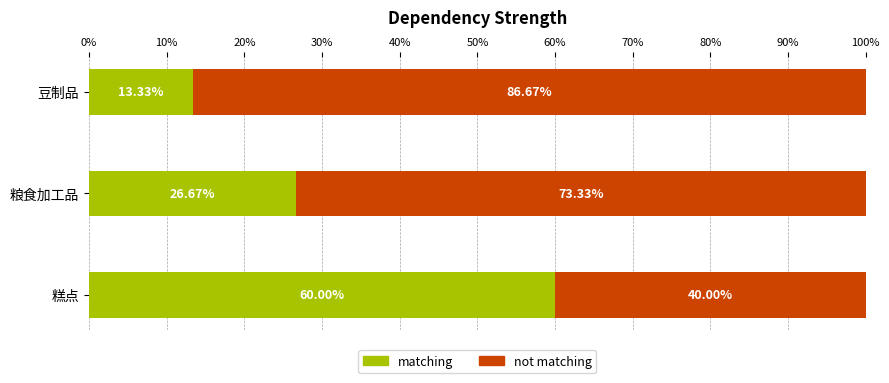

What is the total value across all series at 豆制品?

100.0